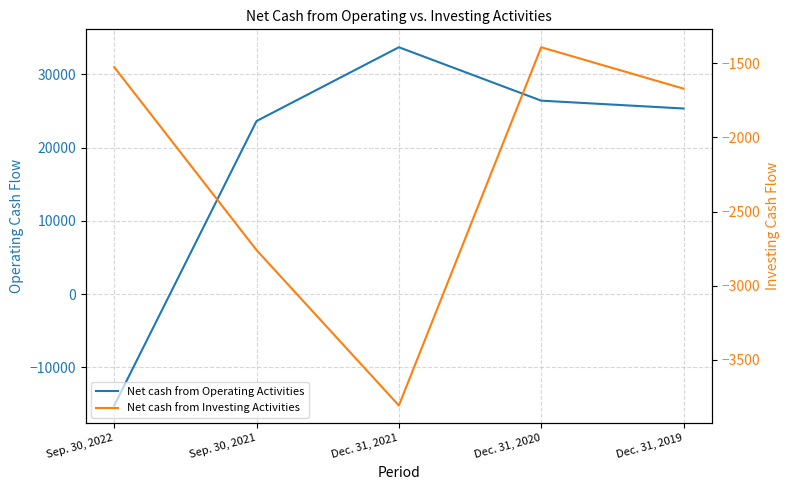

What is the sum of all Net cash from Operating Activities values?

93931